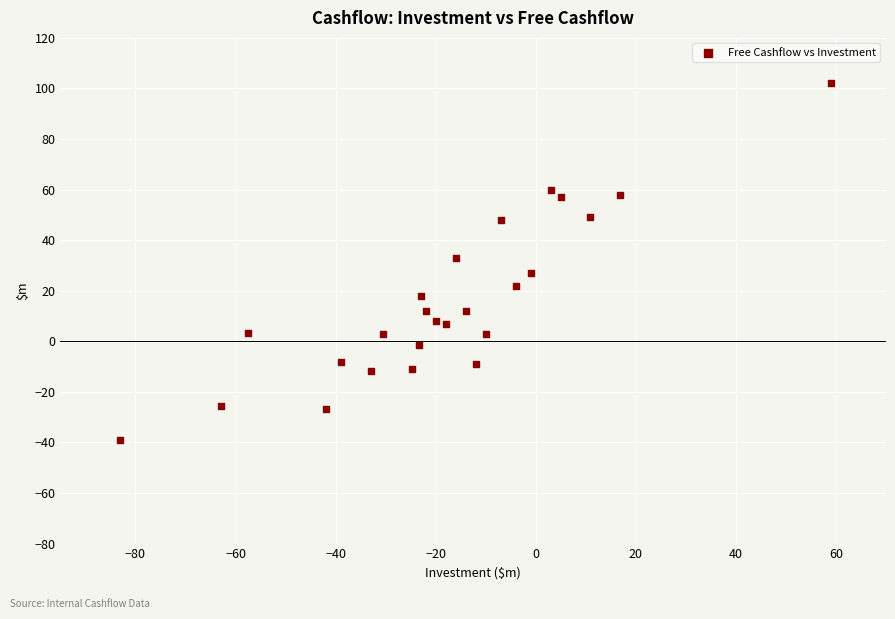

What Y value in the scatter plot is closest to 31?

33.0